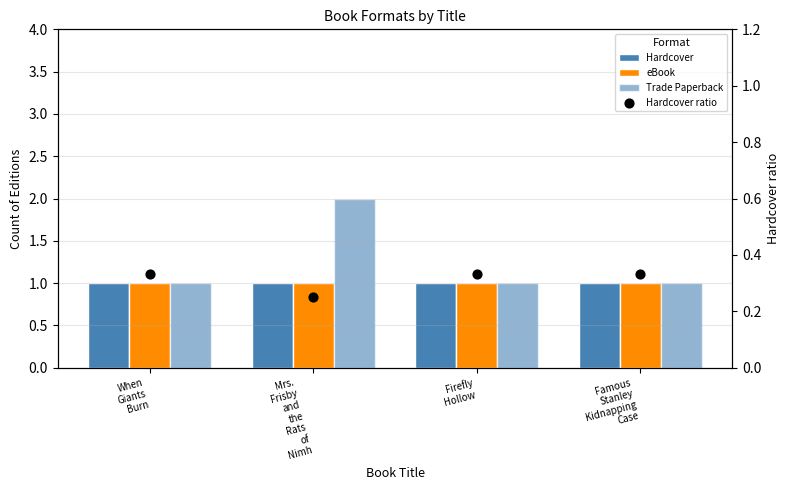

Which series reaches the minimum Y coordinate?

Hardcover ratio